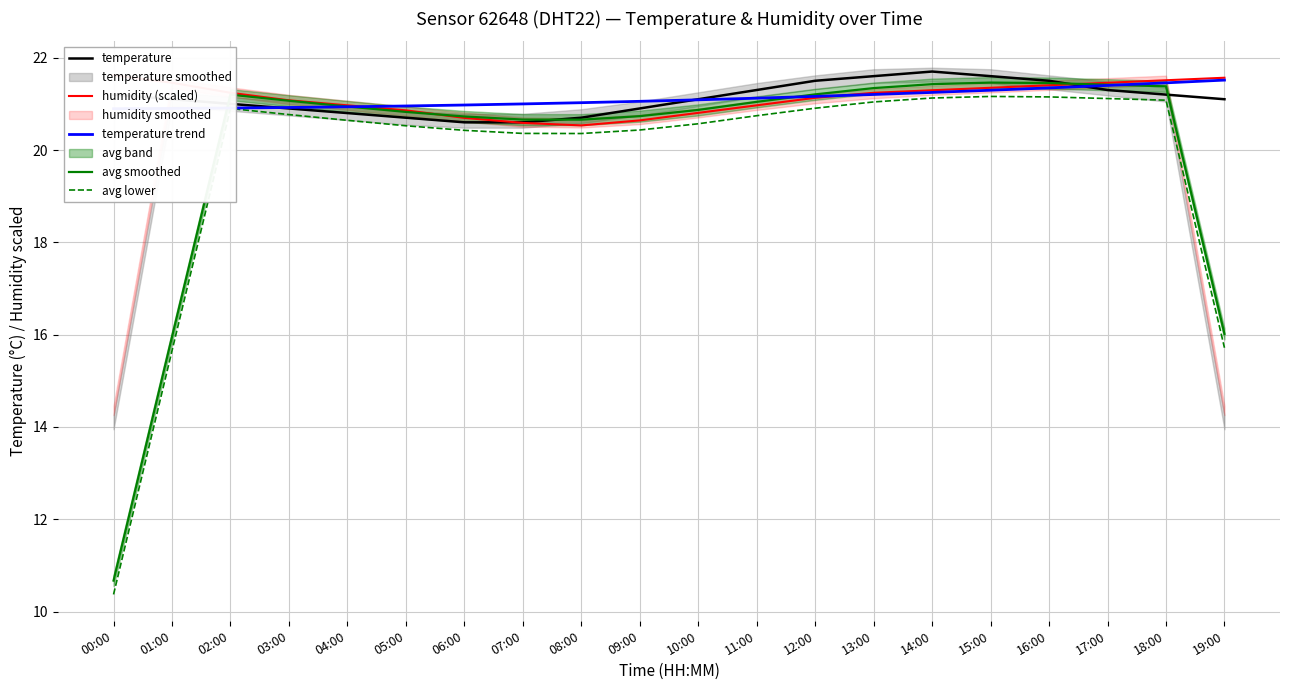

True or false: avg smoothed has a value of 21.2 at 02:00.

True